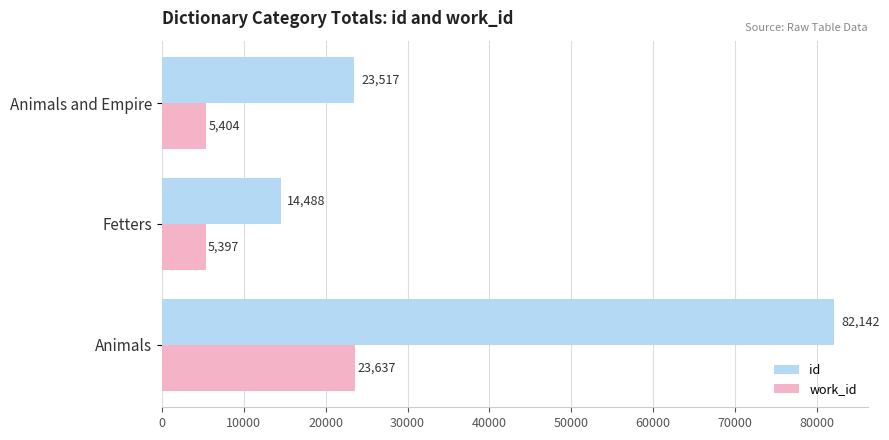

What is the maximum value for work_id?

23637